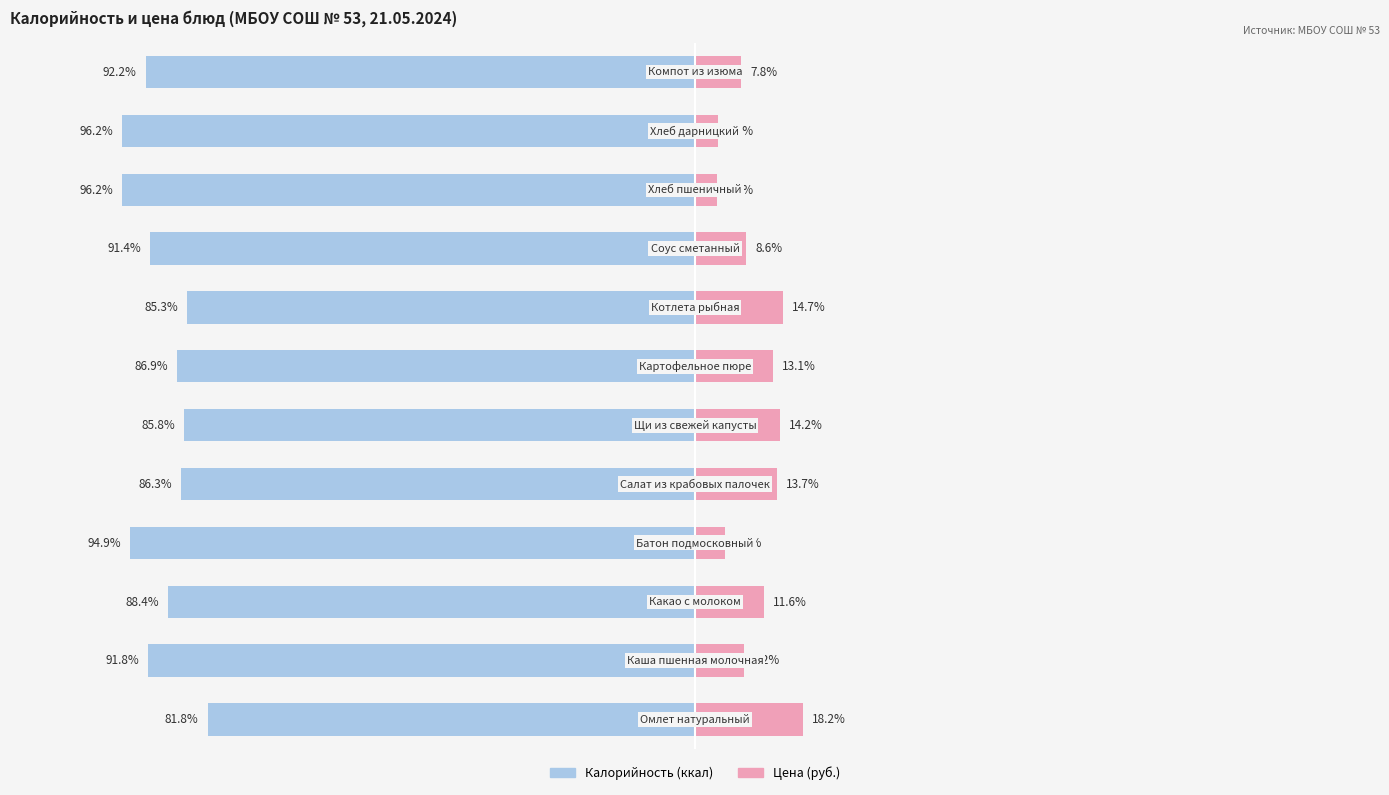

True or false: Цена (руб.) has a value of 13.1 at 6.

True